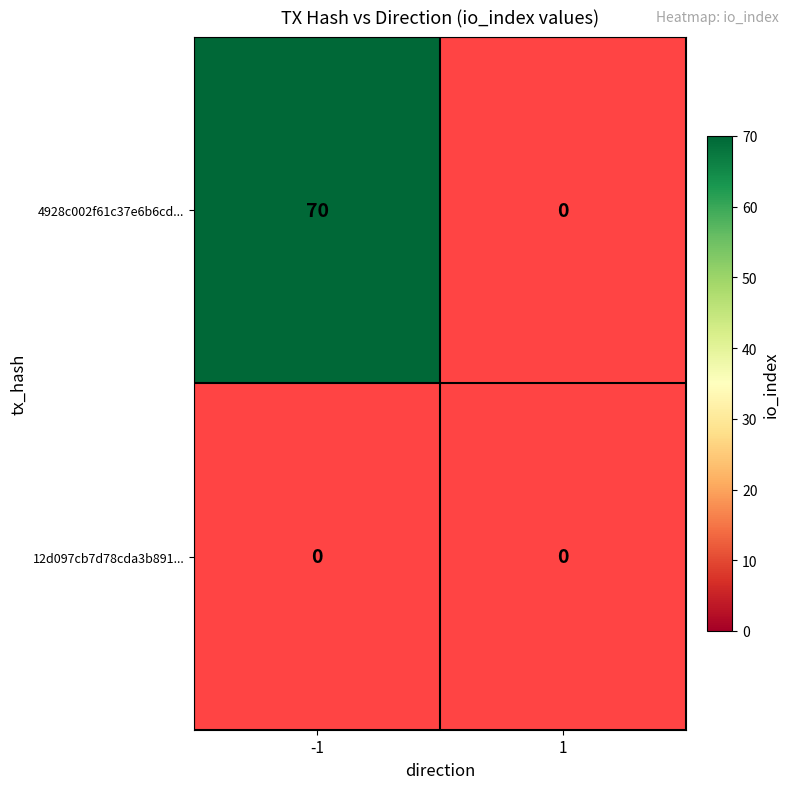

What value does the 4928c002f61c37e6b6cd434e3460b4d1be10cdf... series have at -1, to the nearest 5?

70